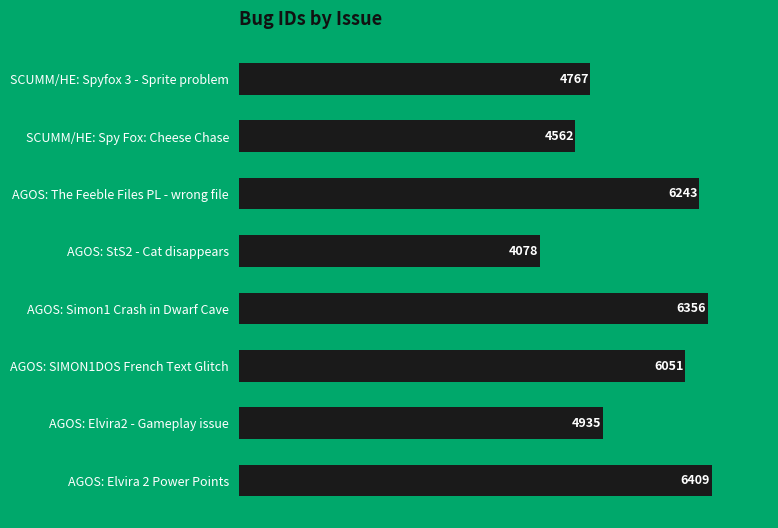

True or false: the data shows 7491 at AGOS: Elvira2 - Gameplay issue.

False